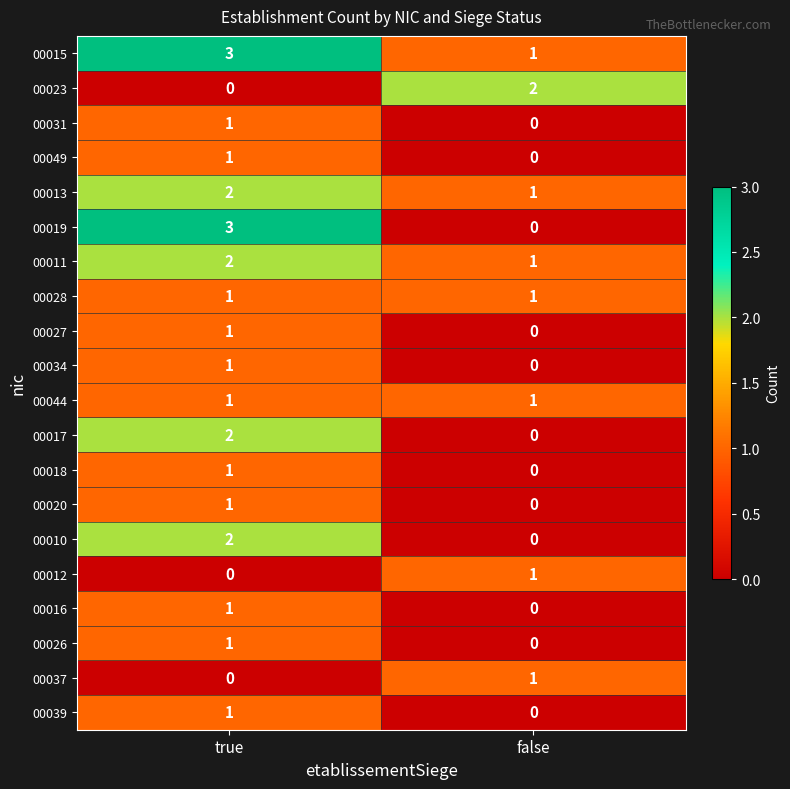

Is it true that 00012 equals 0 at true?

True